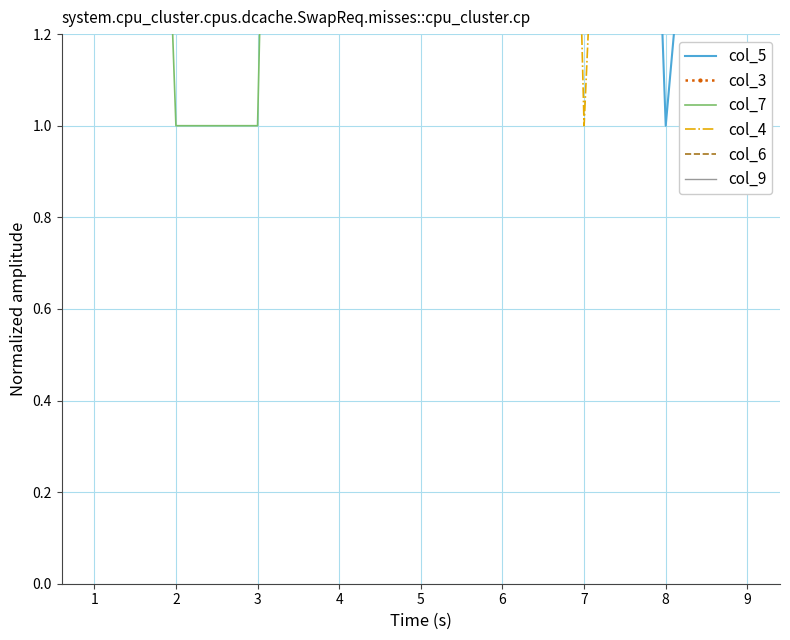

Which series has the largest total across all categories?

col_6